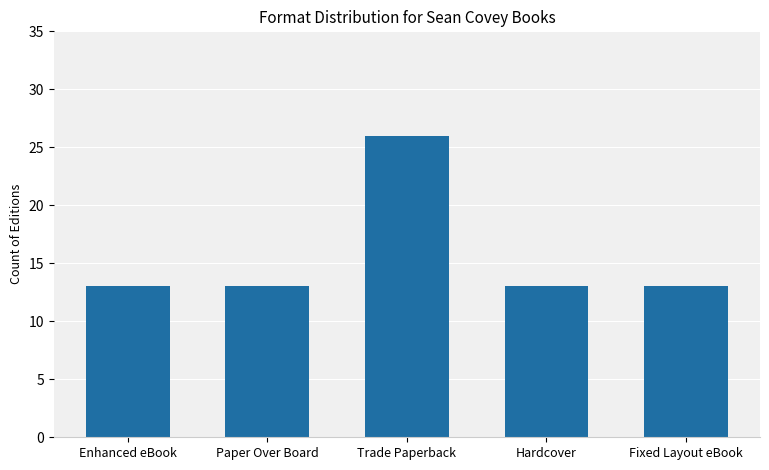

What is the sum of all values?

78